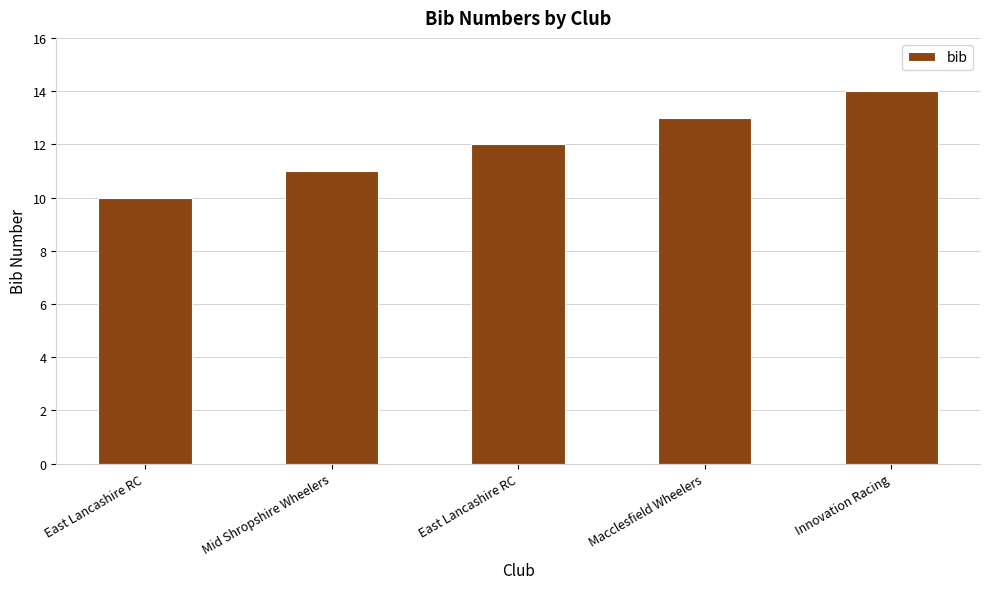

What is the ratio of the value at East Lancashire RC to the value at Mid Shropshire Wheelers?

1.1